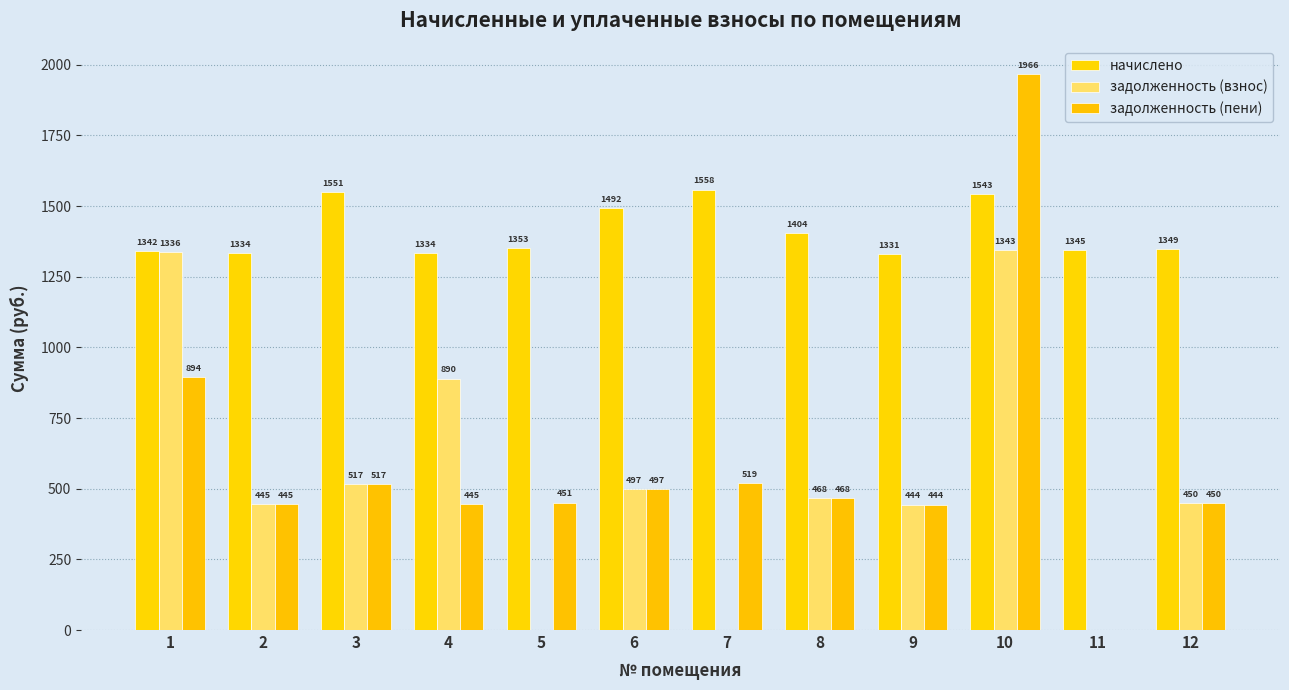

Reading left to right, what are all the values shown in this chart?

начислено: 1=1341.8	2=1334.4	3=1550.7	4=1334.4	5=1352.8	6=1492.0	7=1558.0	8=1404.1	9=1330.8	10=1543.4	11=1345.4	12=1349.1
задолженность (взнос): 1=1336.3	2=444.8	3=516.9	4=889.6	5=0.0	6=497.4	7=0.0	8=468.0	9=443.6	10=1343.1	11=0.0	12=449.7
задолженность (пени): 1=894.5	2=444.8	3=516.8	4=444.8	5=450.9	6=497.4	7=519.4	8=468.0	9=443.6	10=1966.4	11=0.0	12=449.7